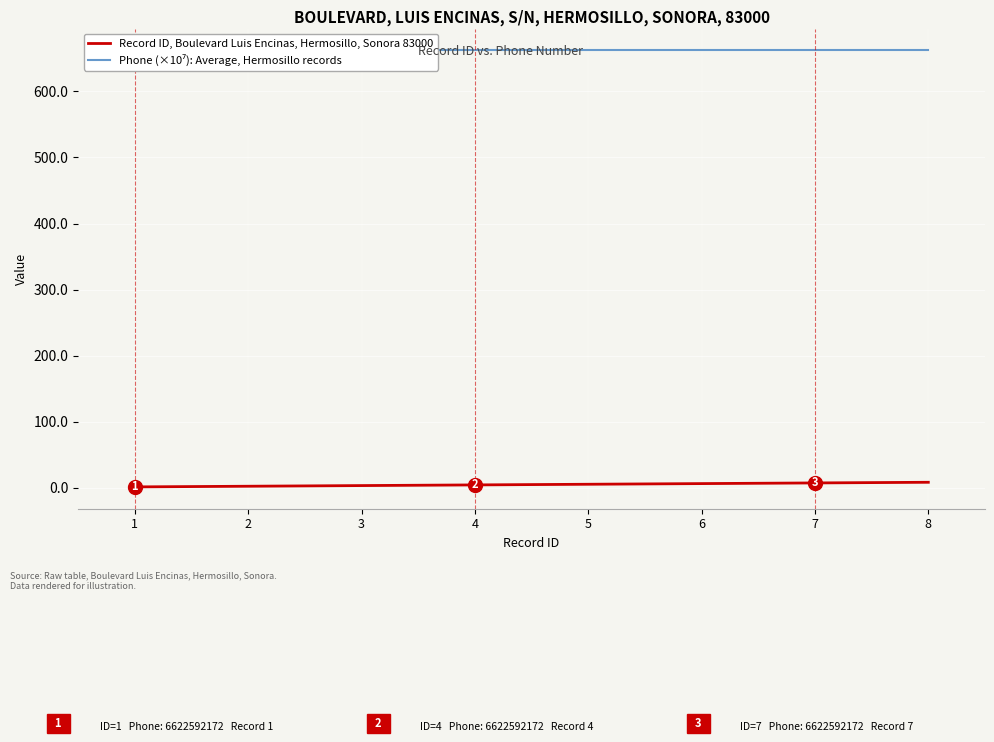

True or false: Phone (×10⁷): Average, Hermosillo records has more than 2 interior local peaks.

False